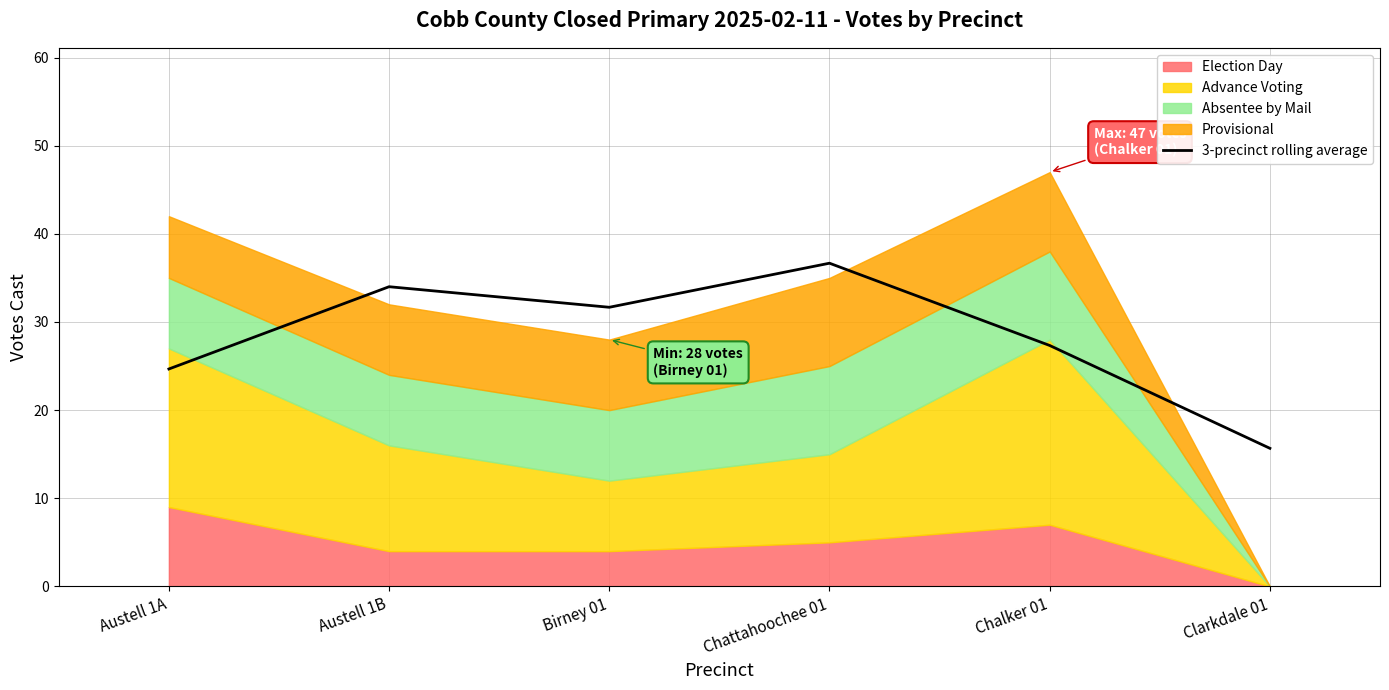

How many lines are shown in the chart?

1